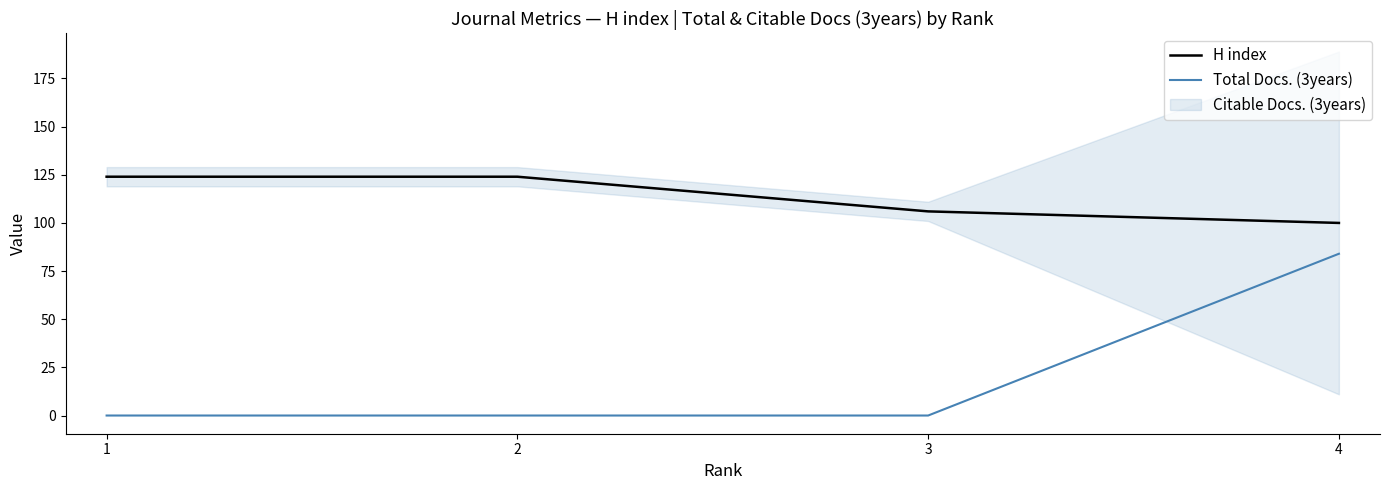

True or false: H index and Total Docs. (3years) intersect in this chart.

False